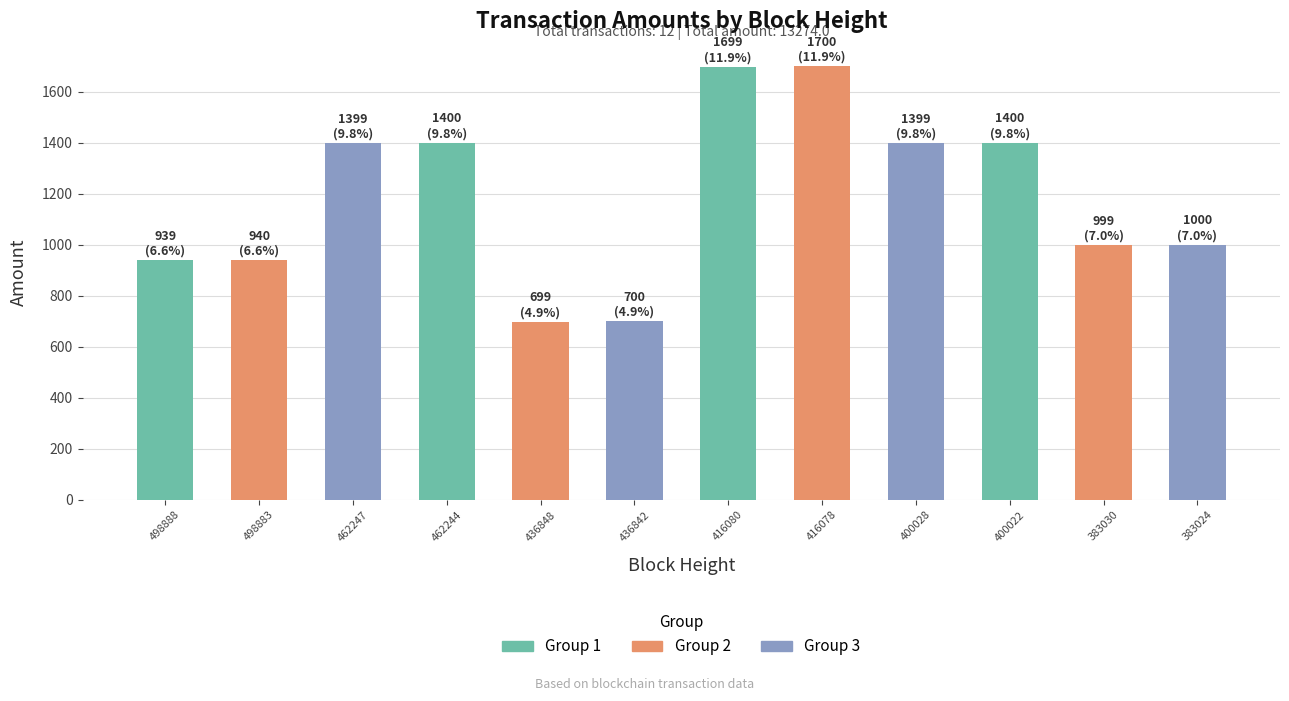

Are the bars horizontal?

No